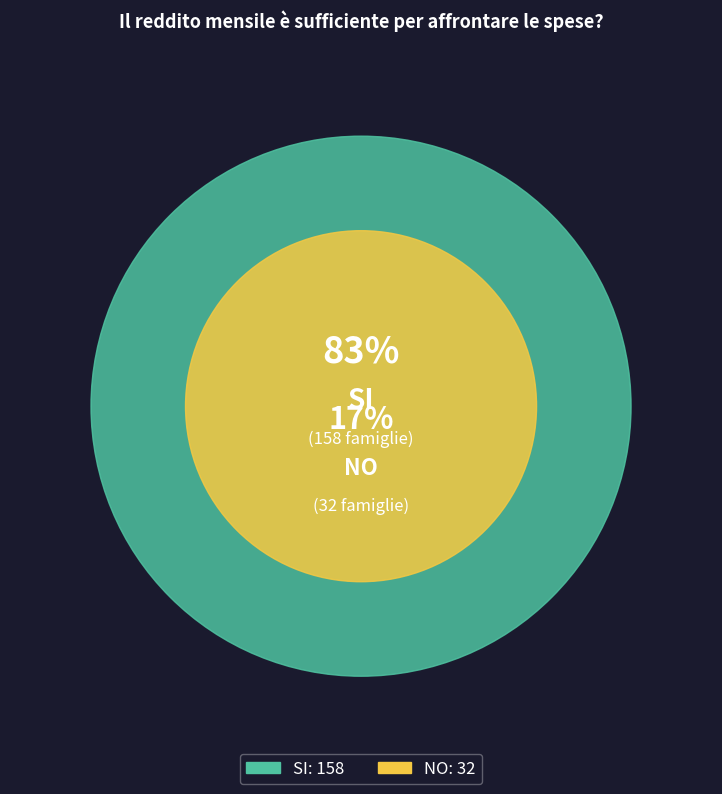

Between SI and NO, which is larger?

SI